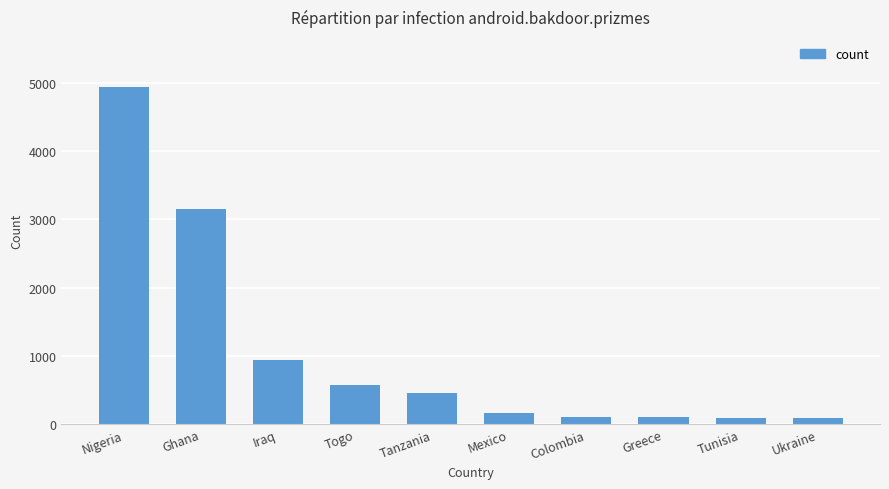

At which label is the value closest to 2507?

Ghana